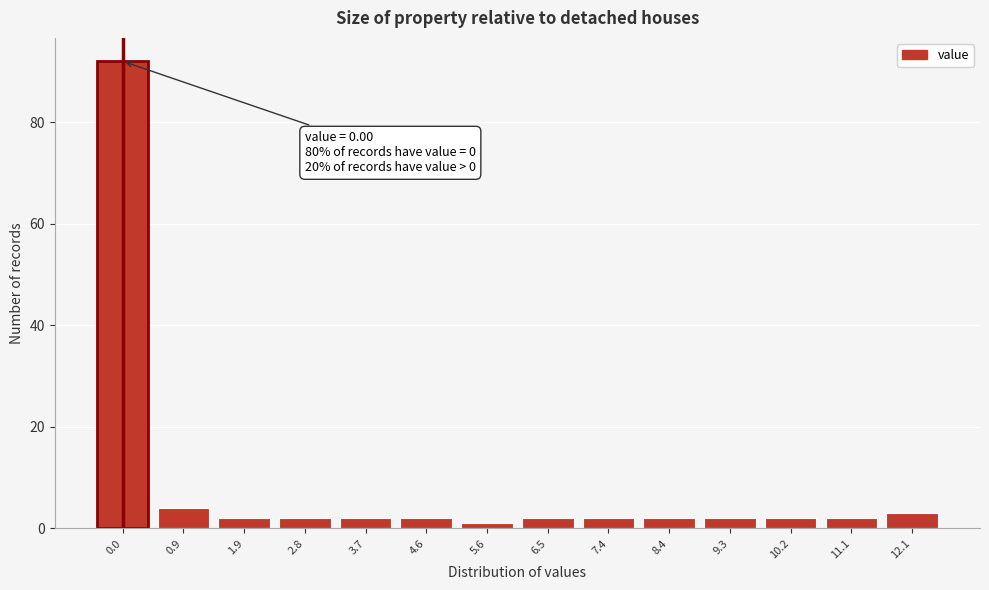

Reading left to right, extract all data points from this chart.

0.0=92	0.9=4	1.9=2	2.8=2	3.7=2	4.6=2	5.6=1	6.5=2	7.4=2	8.4=2	9.3=2	10.2=2	11.1=2	12.1=3